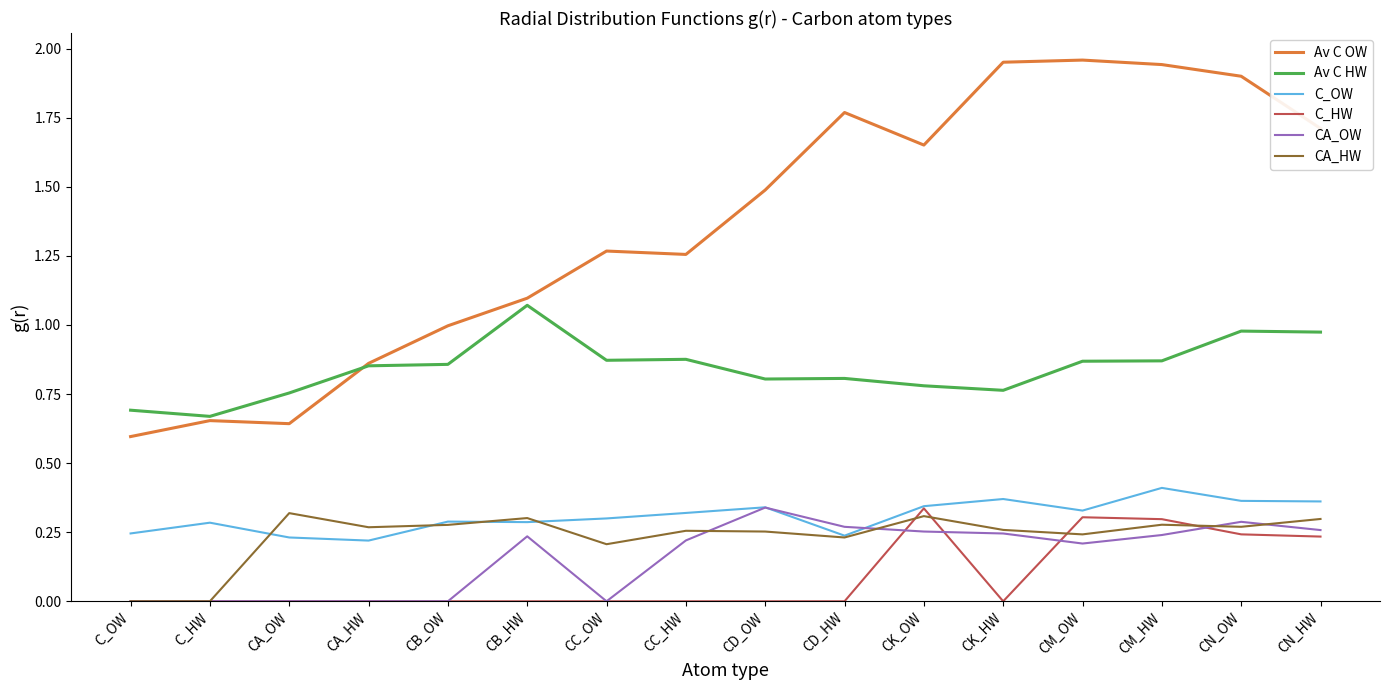

What position from the right is CN_HW?

1